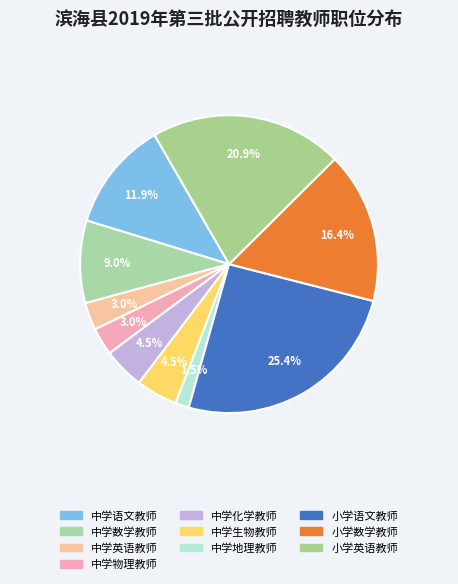

Count the number of slices in the pie.

10